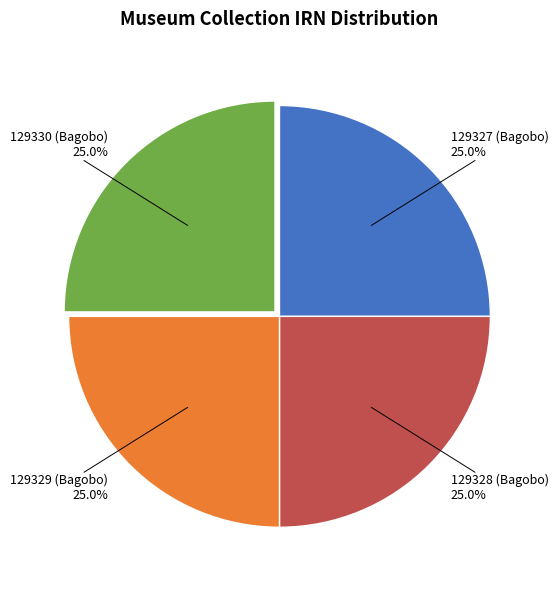

Is there any slice that represents more than half of the pie?

No